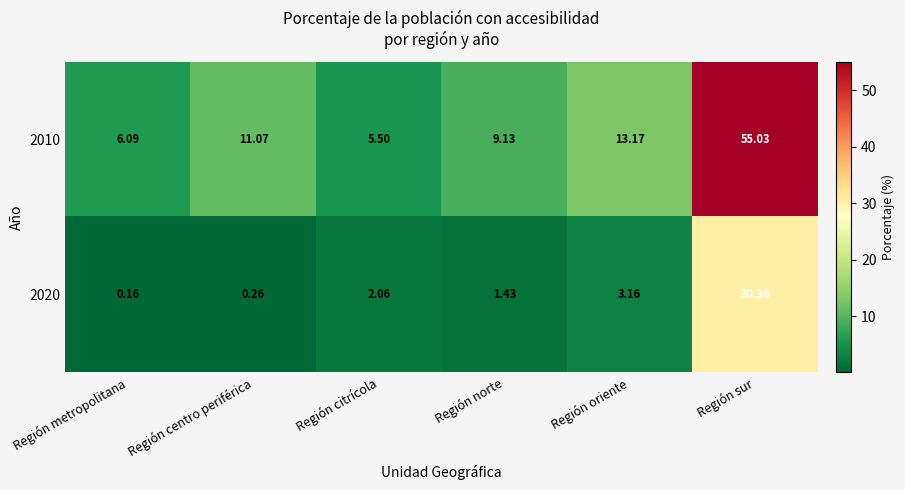

What is the total value across all series at Región oriente?

16.3